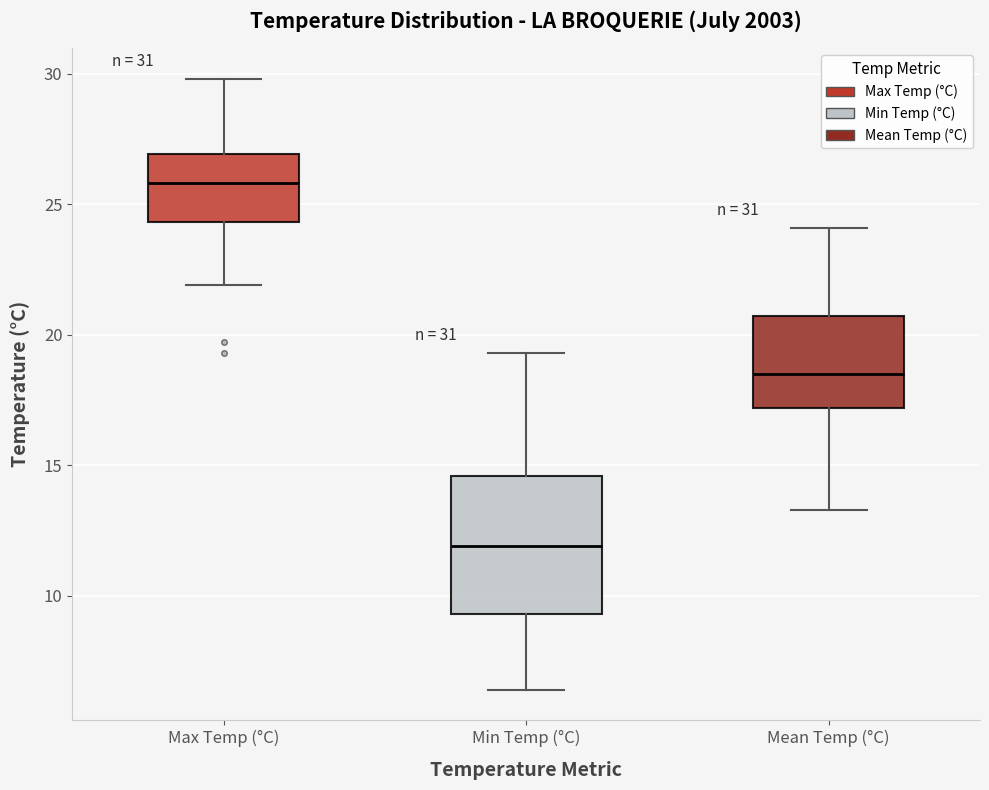

Where is the lower edge of the box for Mean Temp (°C) on the y-axis? The values are not printed on the chart, so give them approximately, as read against the axis.

17.0